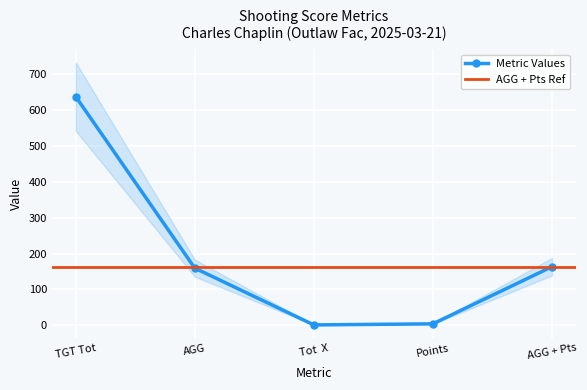

Between AGG and Tot  X, which is larger?

AGG